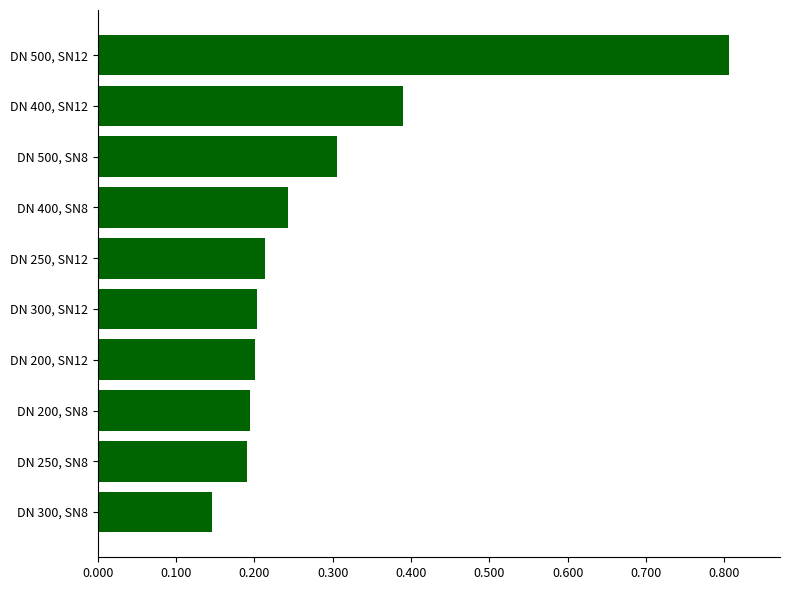

List the labels in order of value, largest first.

DN 500, SN12, DN 400, SN12, DN 500, SN8, DN 400, SN8, DN 250, SN12, DN 300, SN12, DN 200, SN12, DN 200, SN8, DN 250, SN8, DN 300, SN8